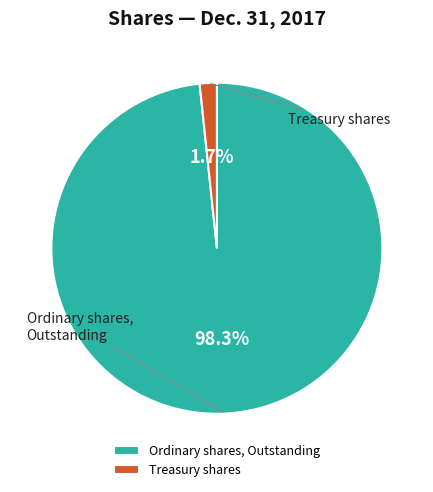

Is the sum of Ordinary shares, Outstanding and Treasury shares greater than half?

Yes